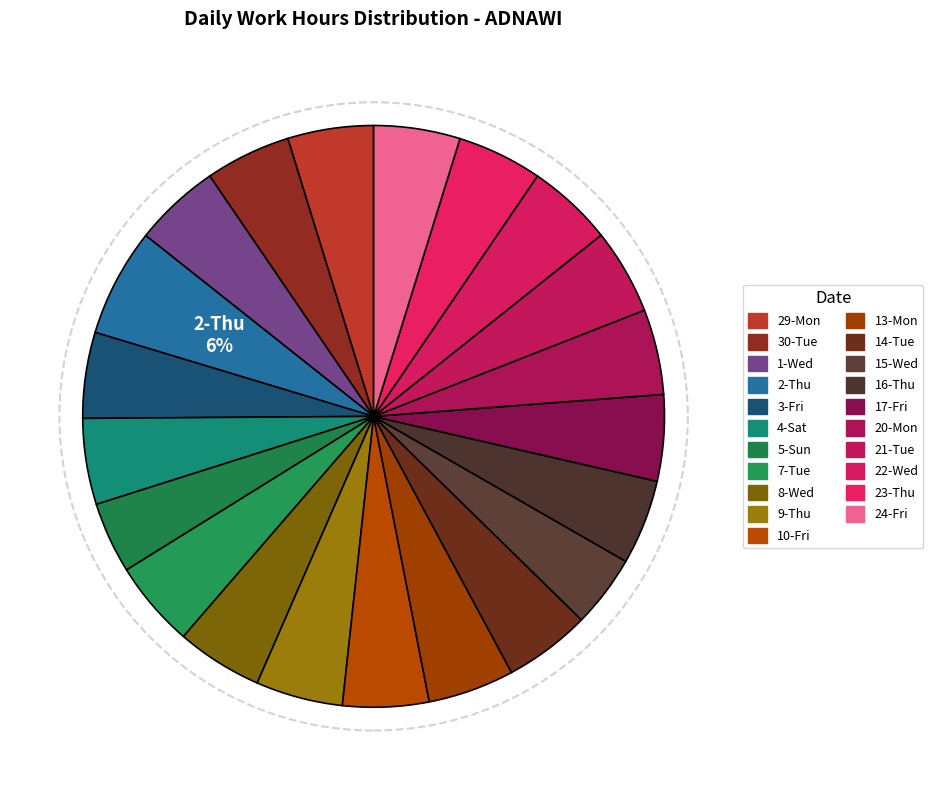

To the nearest percent, what is the combined percentage of 14-Tue and 7-Tue?

10%